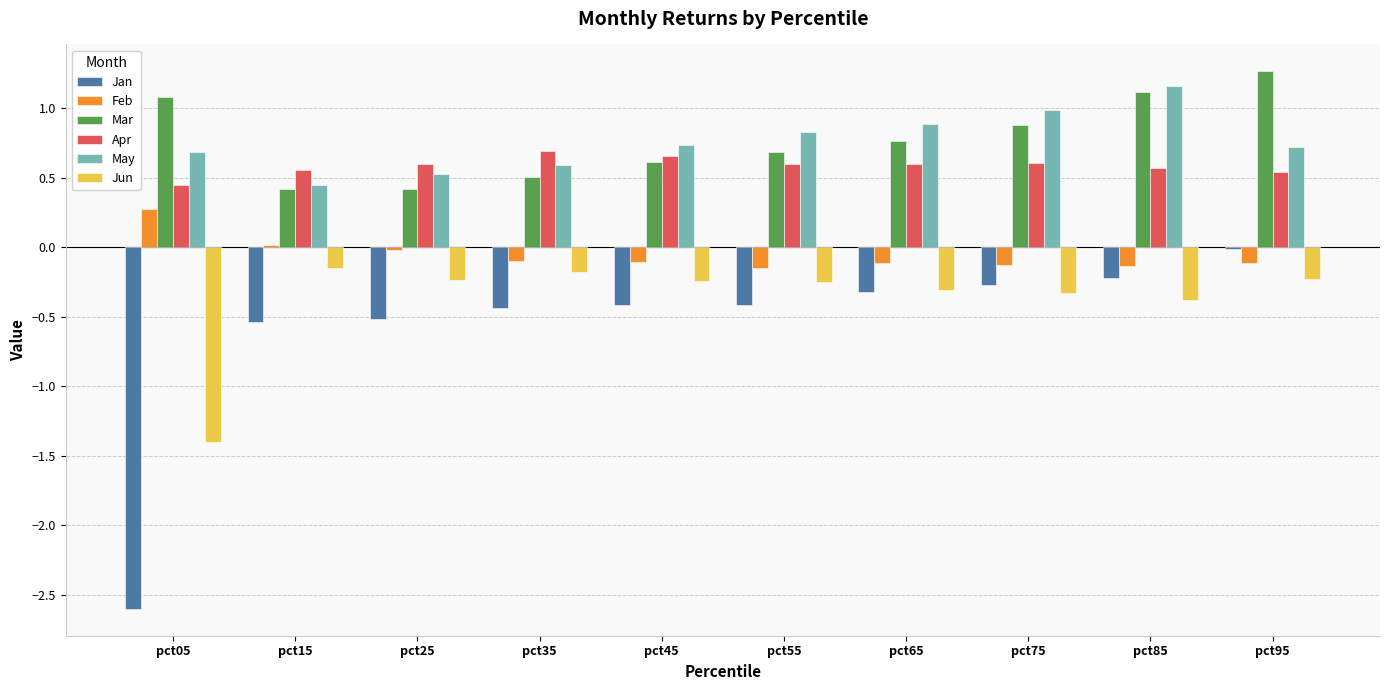

Is the value of Jan at pct35 greater than the value of May at pct65?

No